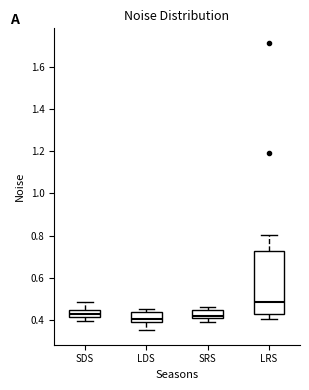

Reading left to right, read every box against the y-axis: the position of its median line, the range the box covers, and the ends of its whiskers. The values are not printed on the chart, so give them approximately, as read against the axis.

SDS: median 0.42 (inside the box), box 0.42 to 0.44, whiskers 0.40 to 0.48
LDS: median 0.40, box 0.38 to 0.44, whiskers 0.36 to 0.46
SRS: median 0.42 (just above the box's lower edge), box 0.42 to 0.44, whiskers 0.40 to 0.46
LRS: median 0.48, box 0.42 to 0.72, whiskers 0.40 to 0.80